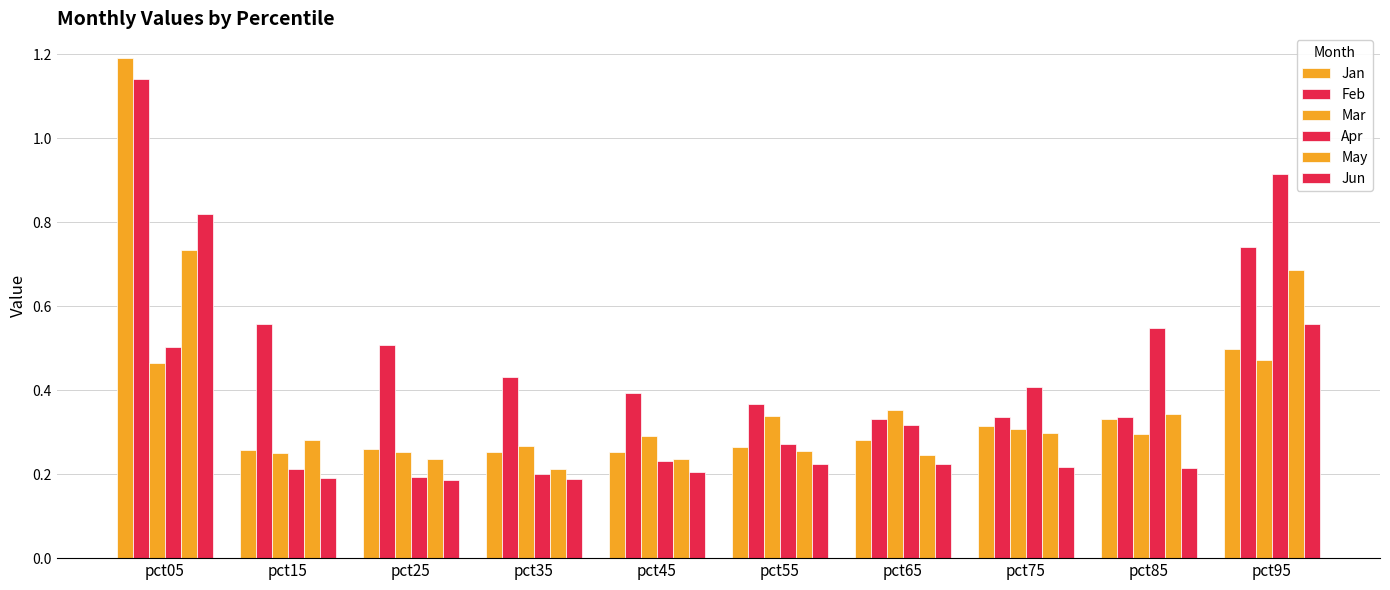

How many bars are there in total?

60